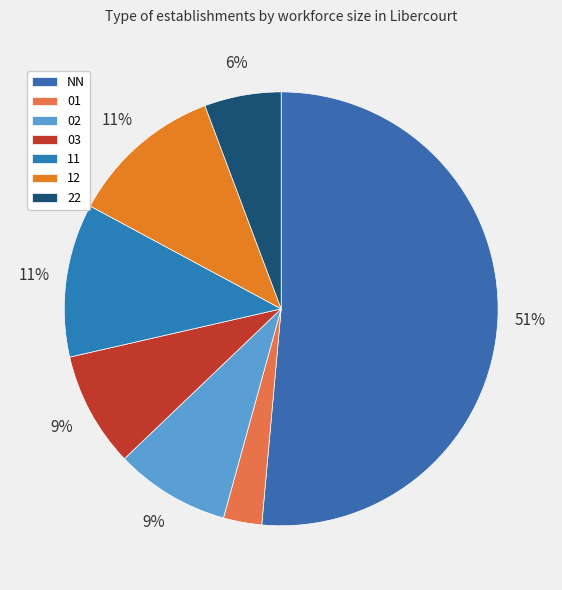

The 12 slice represents 11% of the pie. True or false?

True